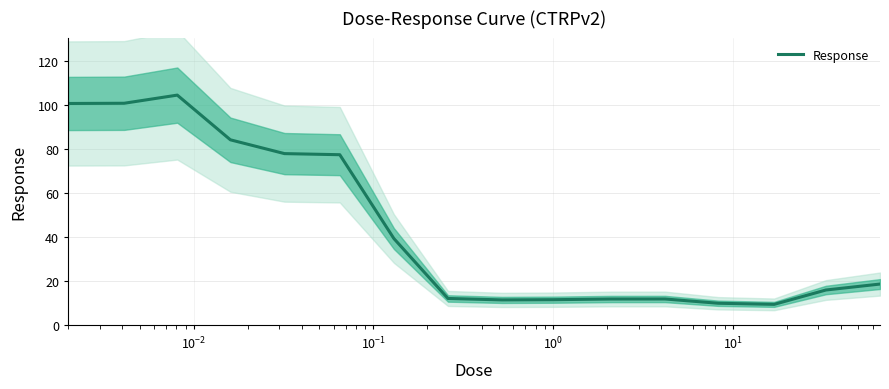

What is the maximum value for Response?

104.5